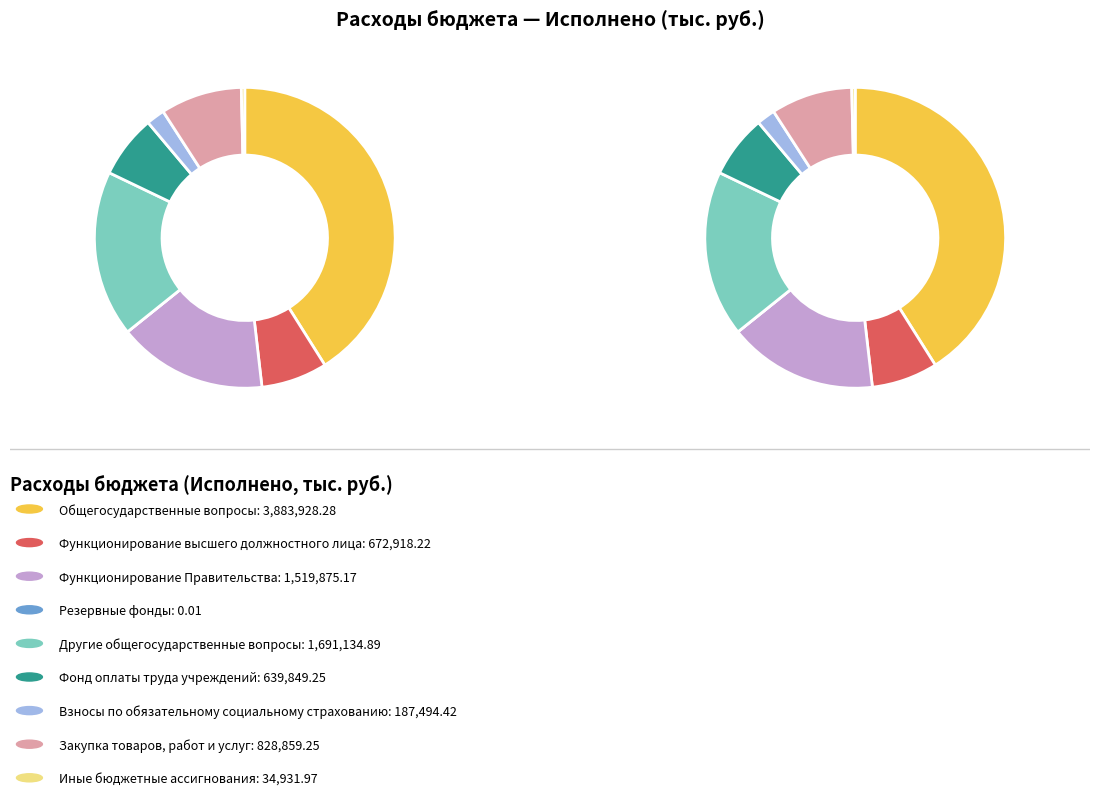

How many slices are in this pie chart?

9